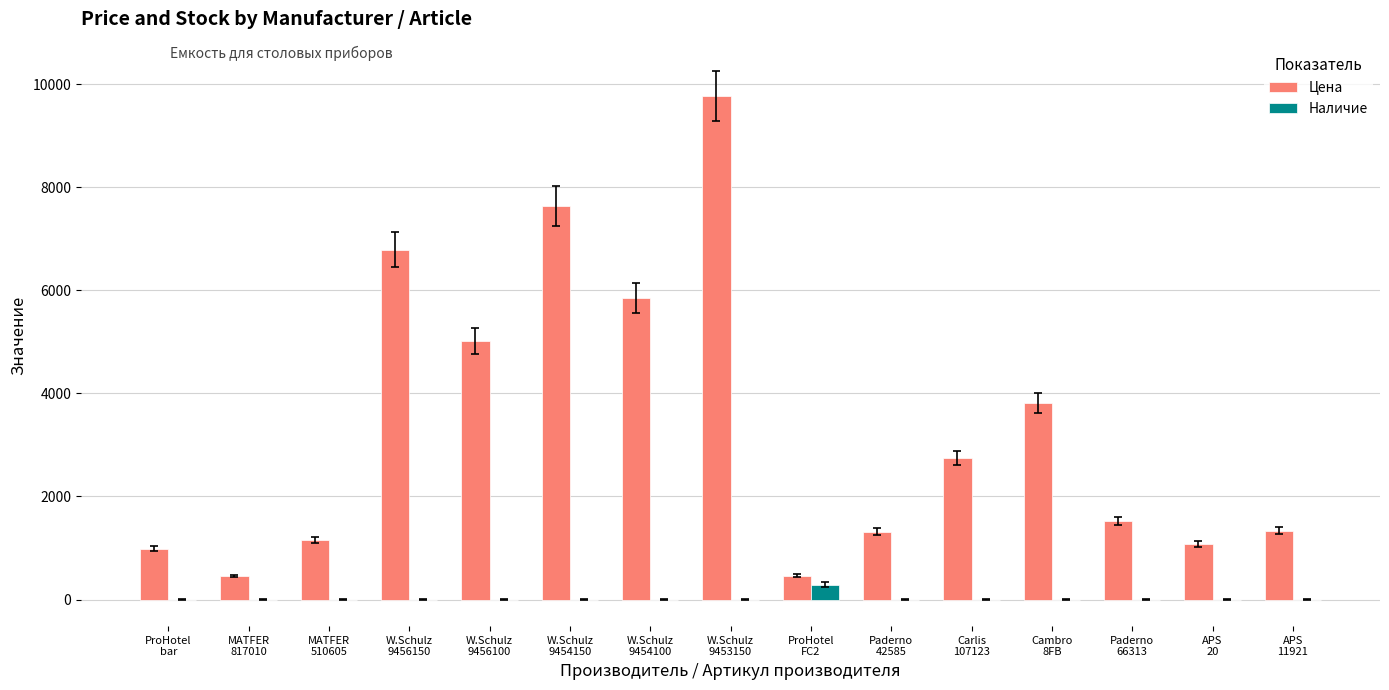

What is the maximum value shown in the chart?

9769